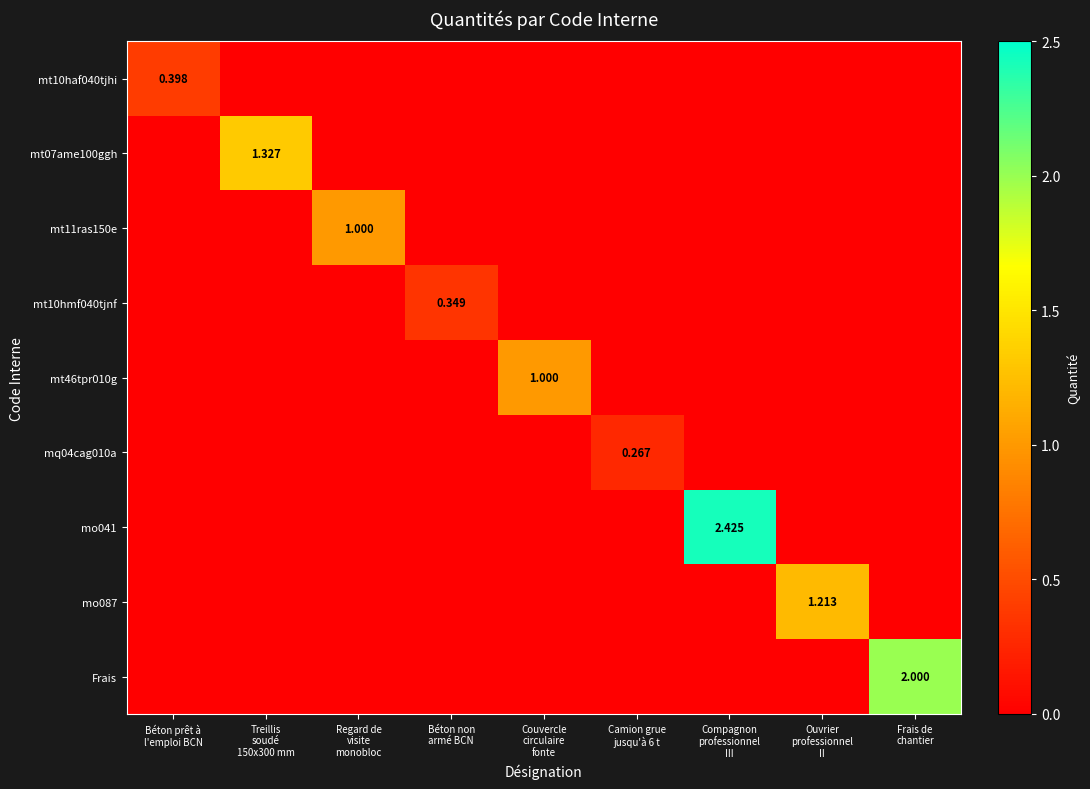

List the series in order of their peak value, lowest first.

mq04cag010a, mt10hmf040tjnf, mt10haf040tjhi, mt11ras150e, mt46tpr010g, mo087, mt07ame100ggh, Frais, mo041